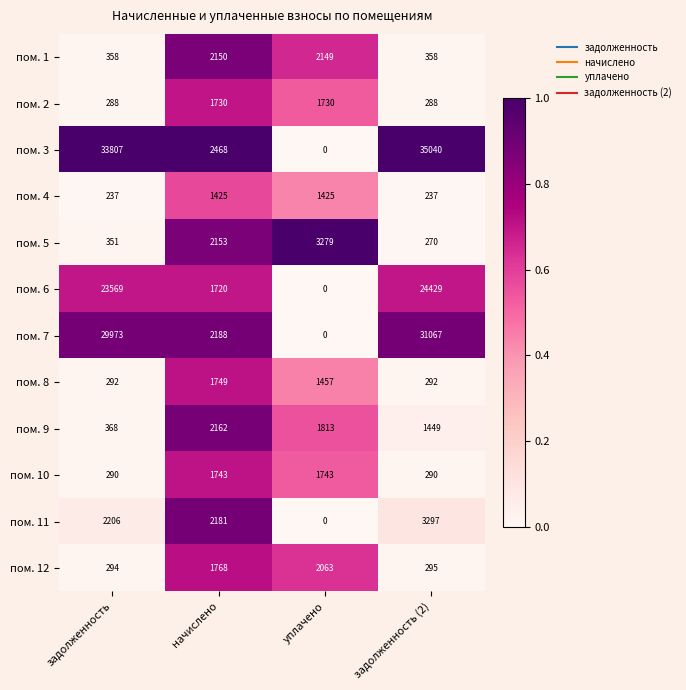

Which series has the largest total across all categories?

пом. 3